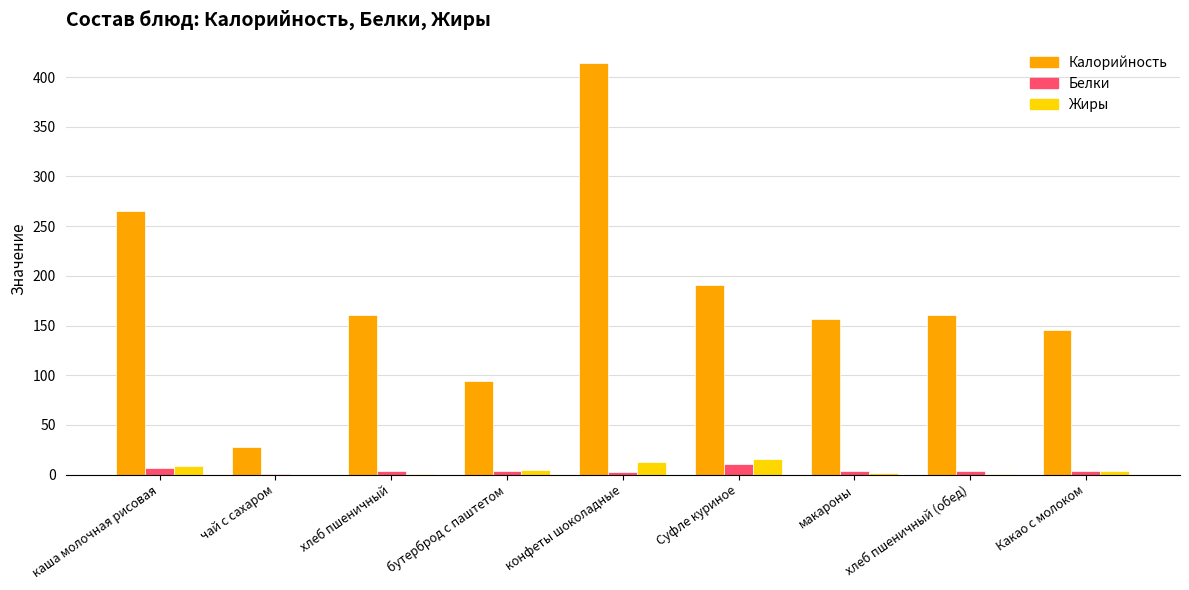

What is the sum of the Жиры values at Суфле куриное and хлеб пшеничный (обед)?

16.6